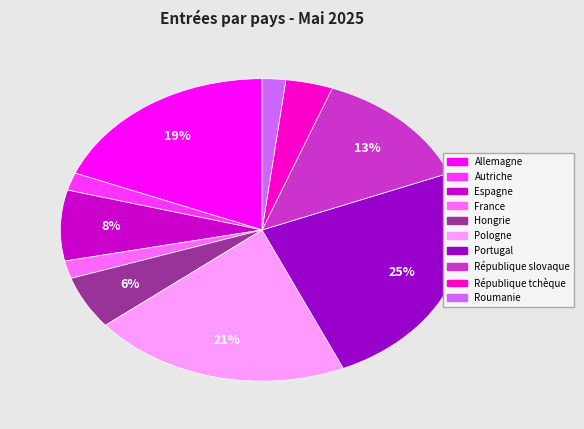

Which category has the biggest portion of the pie?

Portugal